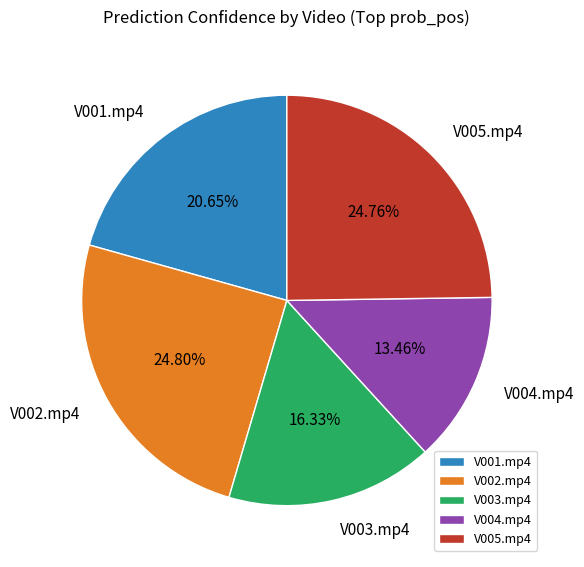

Which category has the smallest portion of the pie?

V004.mp4